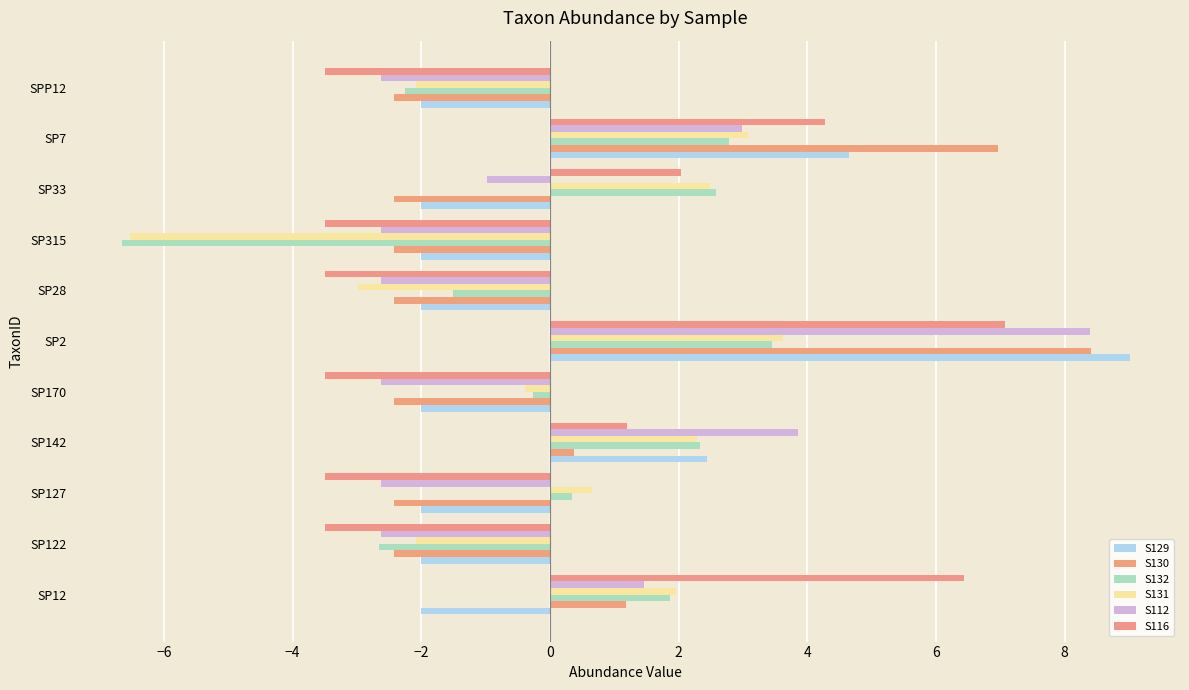

How many negative values does the S112 series have?

7